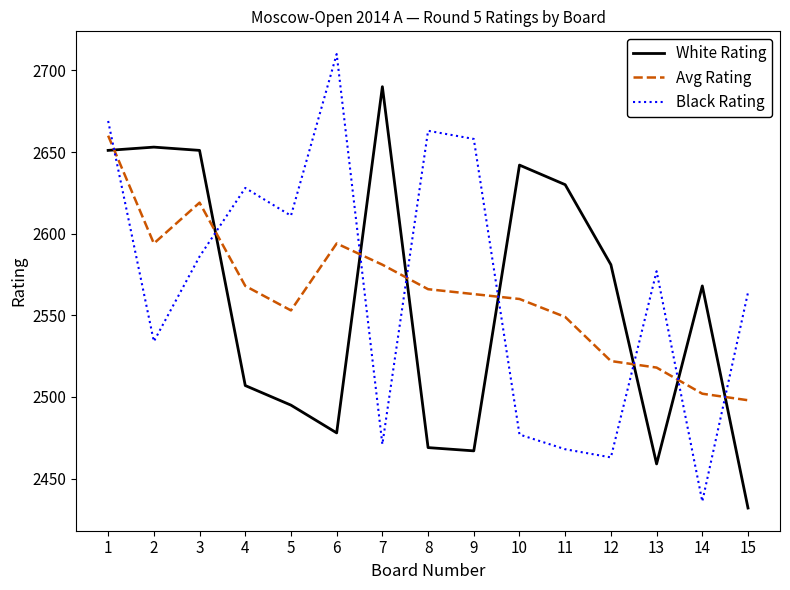

What is the total value across all series at 9?

7688